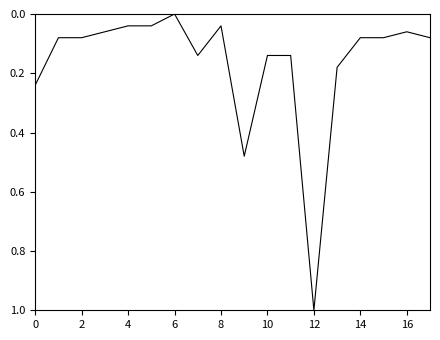

What is the difference between the maximum and minimum values?

1.0